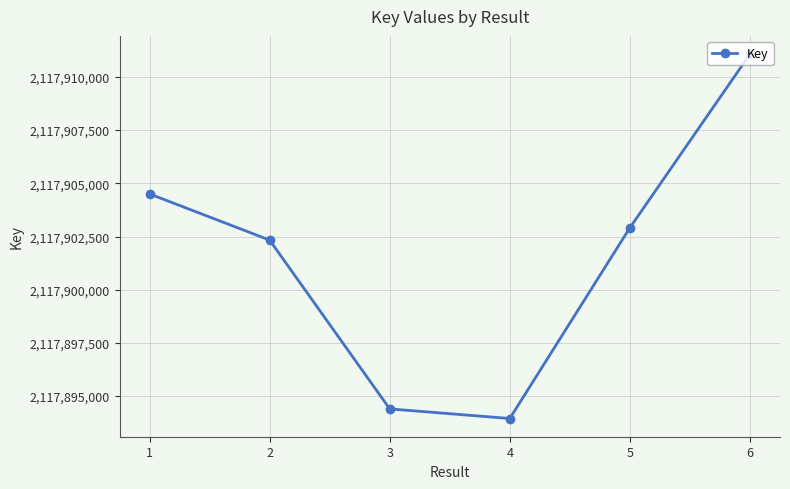

At which category does the data reach its first local valley?

4